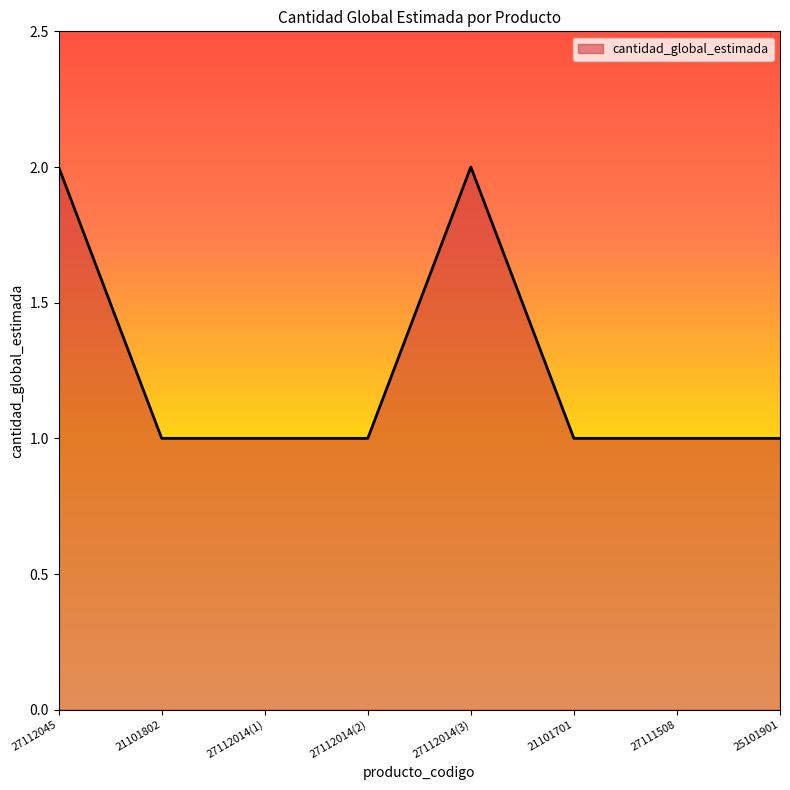

The value at 27111508 is 1. True or false?

True